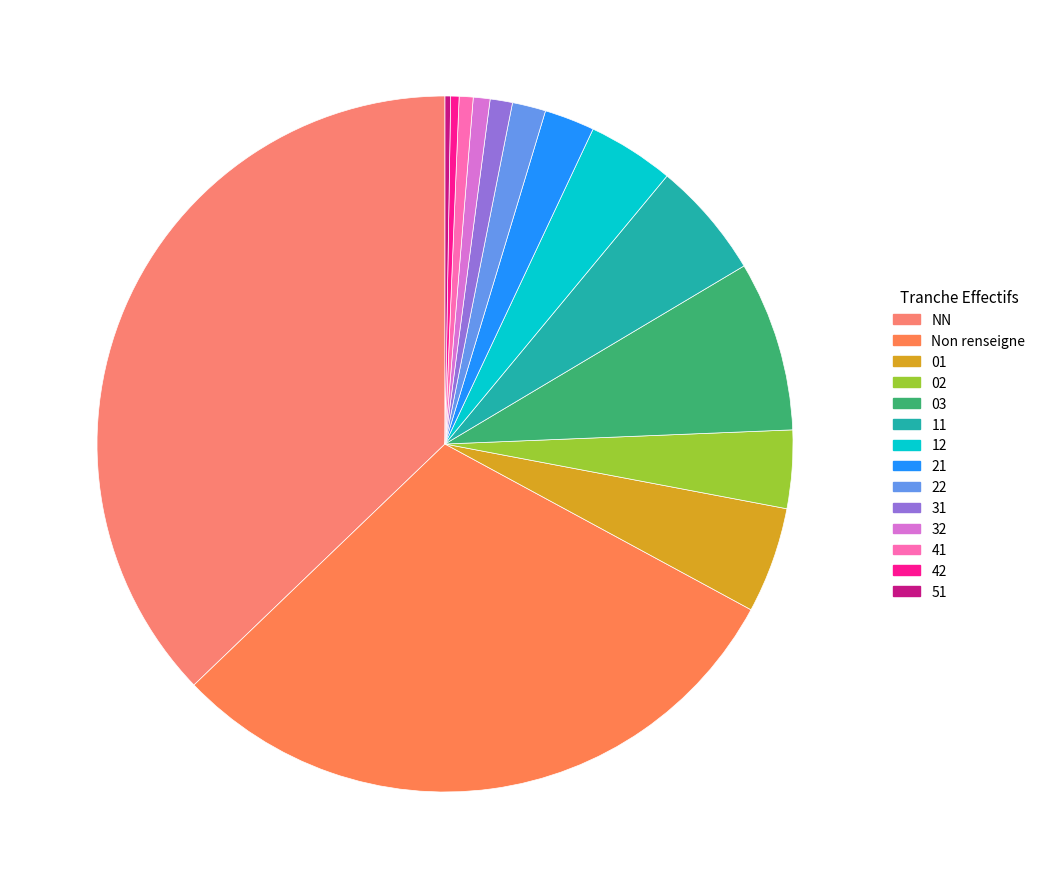

True or false: 41 accounts for 14% of the total.

False